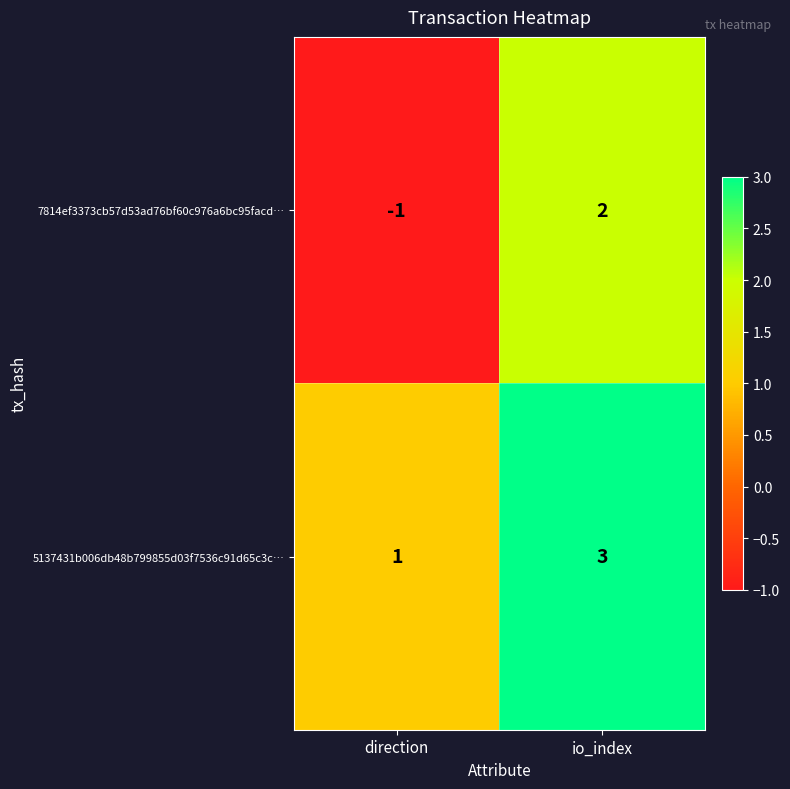

How many distinct data groups are displayed?

2